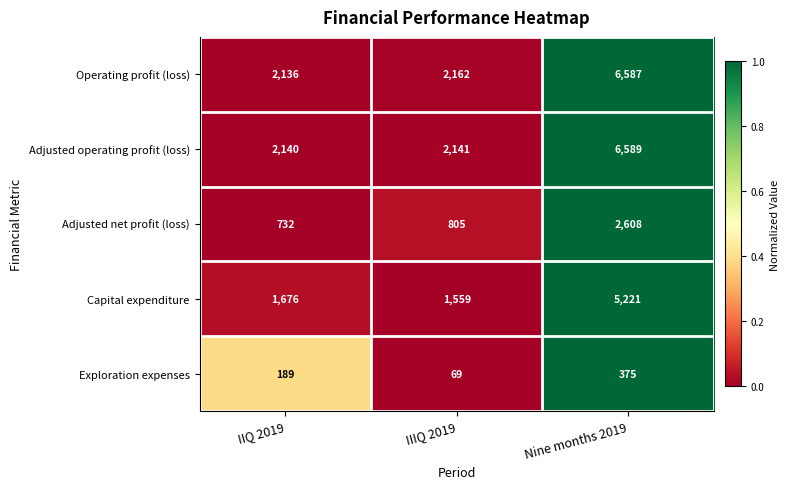

What is the sum of the Adjusted operating profit (loss) values at IIIQ 2019 and IIQ 2019?

4281